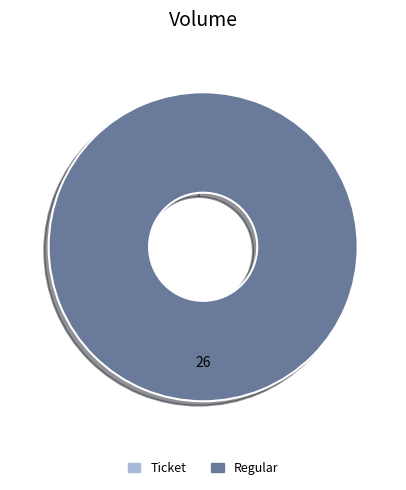

Which slice is the smallest?

Ticket